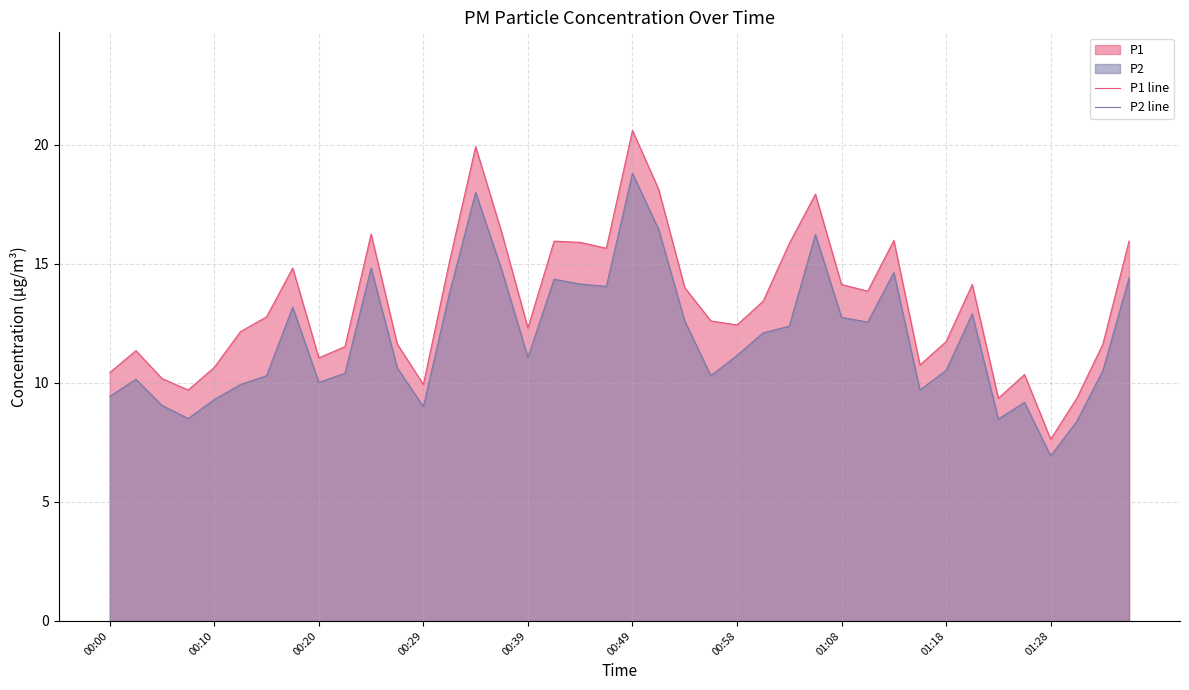

True or false: P2 line and P1 line intersect in this chart.

False